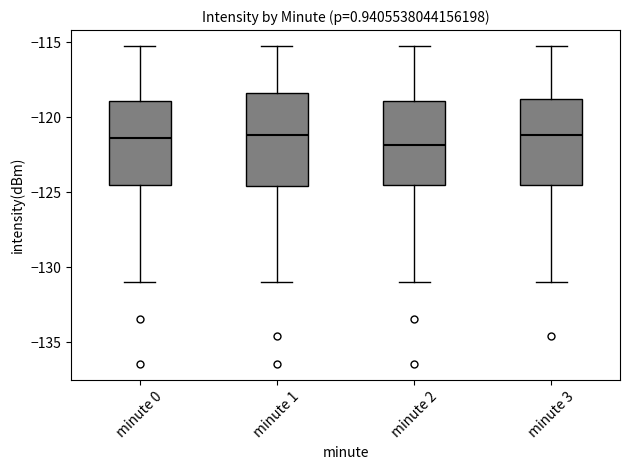

Reading left to right, read every box against the y-axis: the position of its median line, the range the box covers, and the ends of its whiskers. The values are not printed on the chart, so give them approximately, as read against the axis.

minute 0: median -121.5, box -124.5 to -119.0, whiskers -131.0 to -115.5
minute 1: median -121.0, box -124.5 to -118.5, whiskers -131.0 to -115.5
minute 2: median -122.0, box -124.5 to -119.0, whiskers -131.0 to -115.5
minute 3: median -121.0, box -124.5 to -119.0, whiskers -131.0 to -115.5